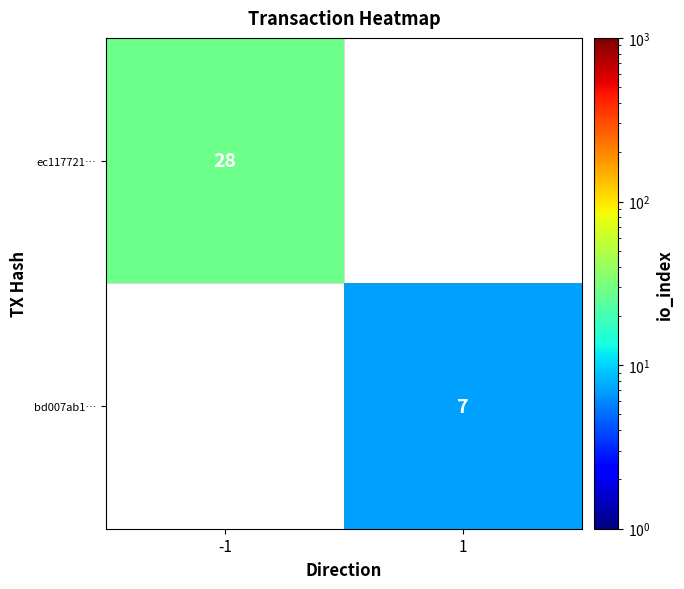

Is it true that ec117721… equals 28 at -1?

True